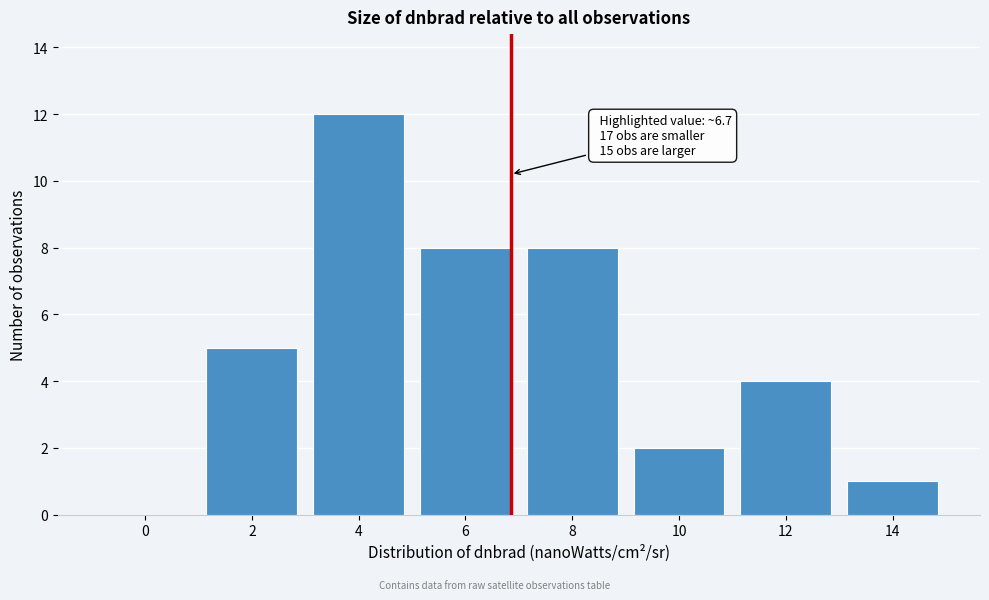

Reading right to left, transcribe all the data shown in this chart.

14=1	12=4	10=2	8=8	6=8	4=12	2=5	0=0